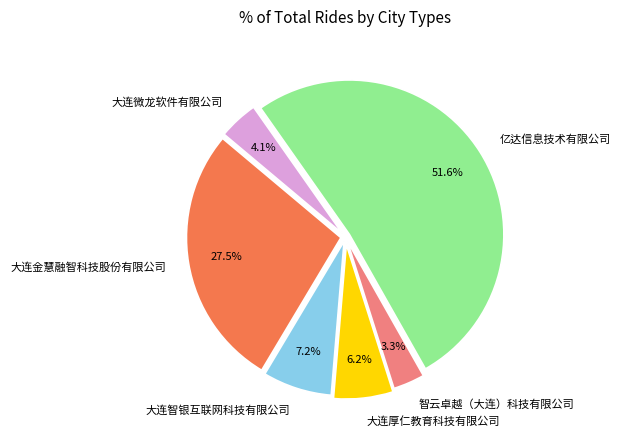

To the nearest percent, what portion does 大连微龙软件有限公司 represent?

4%